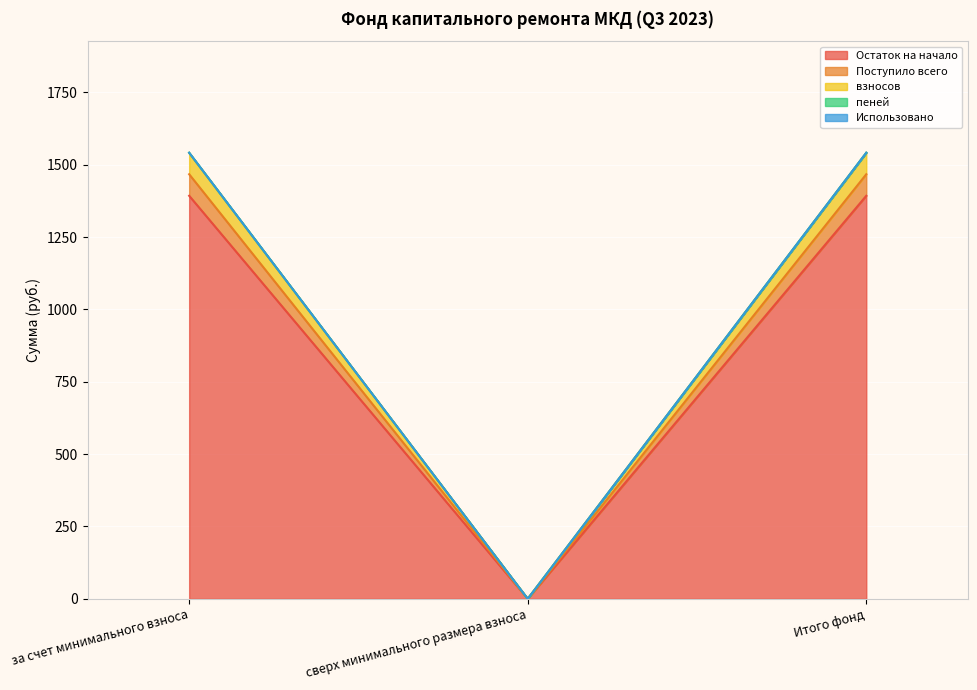

The value of Остаток на начало at Итого фонд is 617.7. True or false?

False